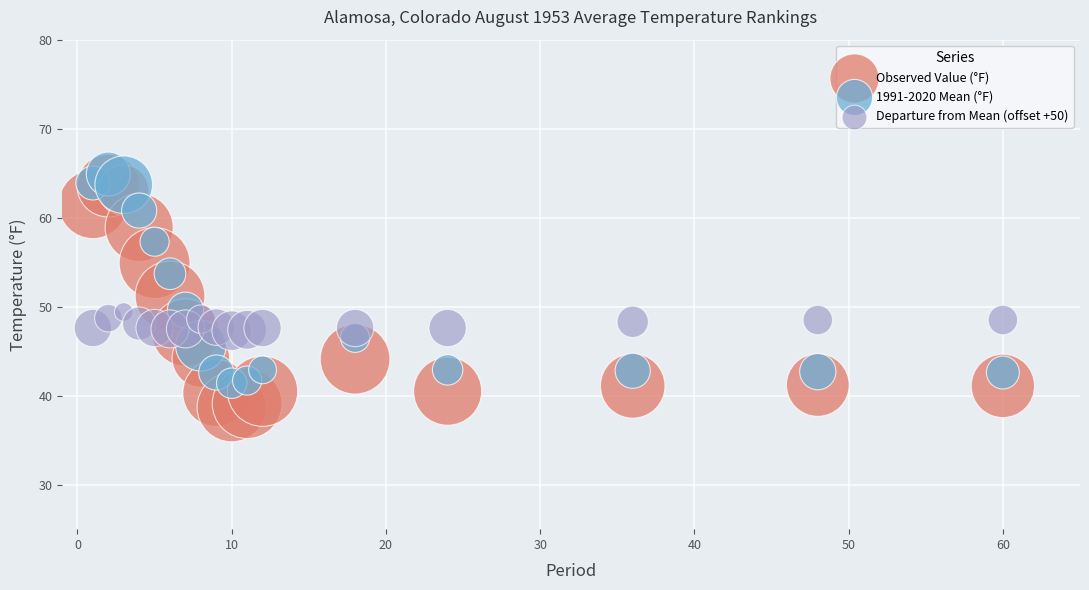

Which series has the largest Y range (max minus min)?

Observed Value (°F)